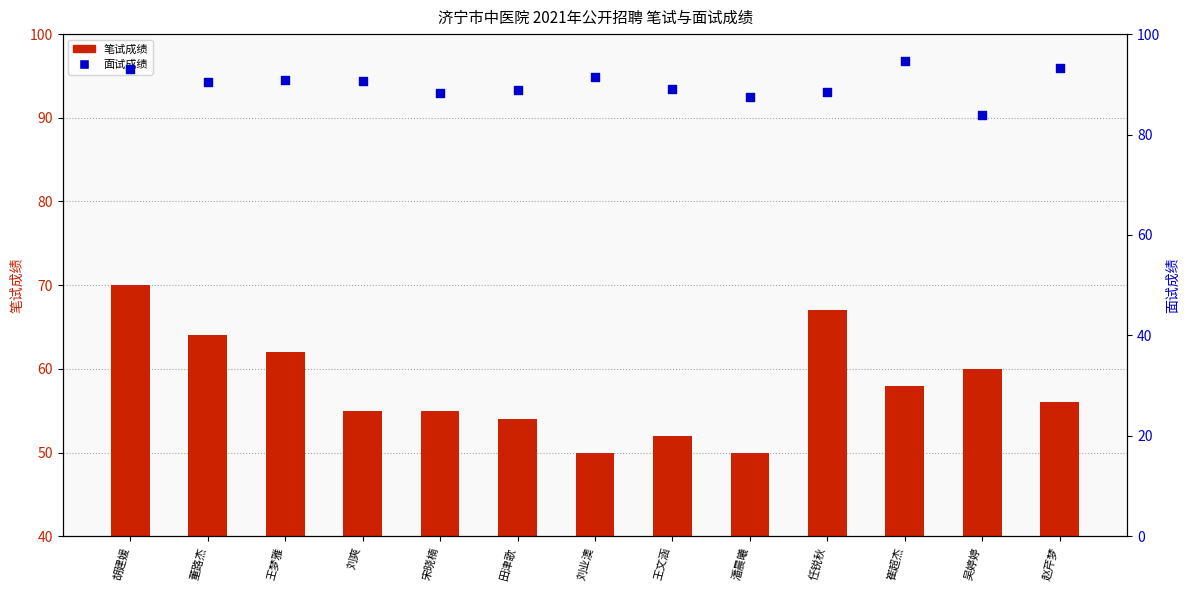

Which series has the largest total across all categories?

面试成绩